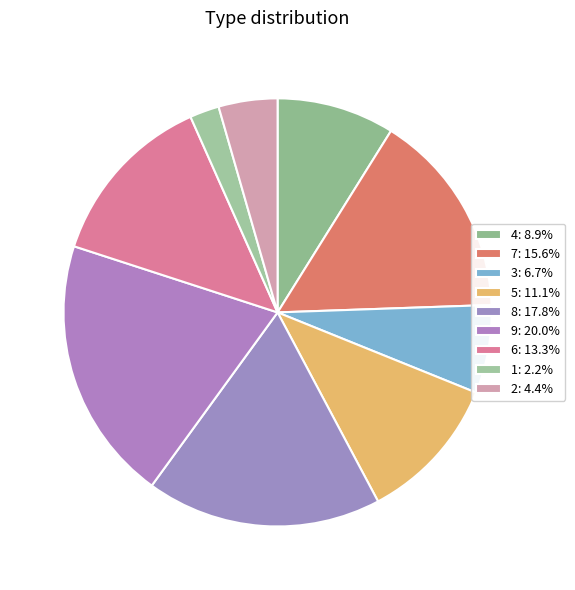

Count the number of slices in the pie.

9